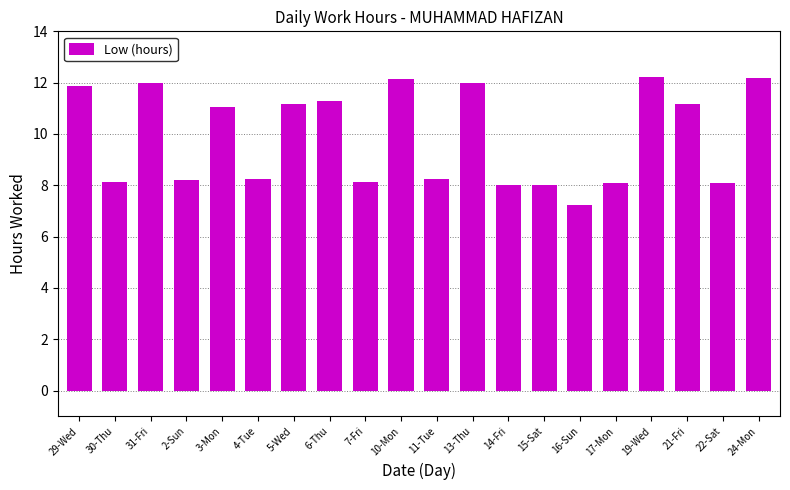

How many distinct data groups are displayed?

1